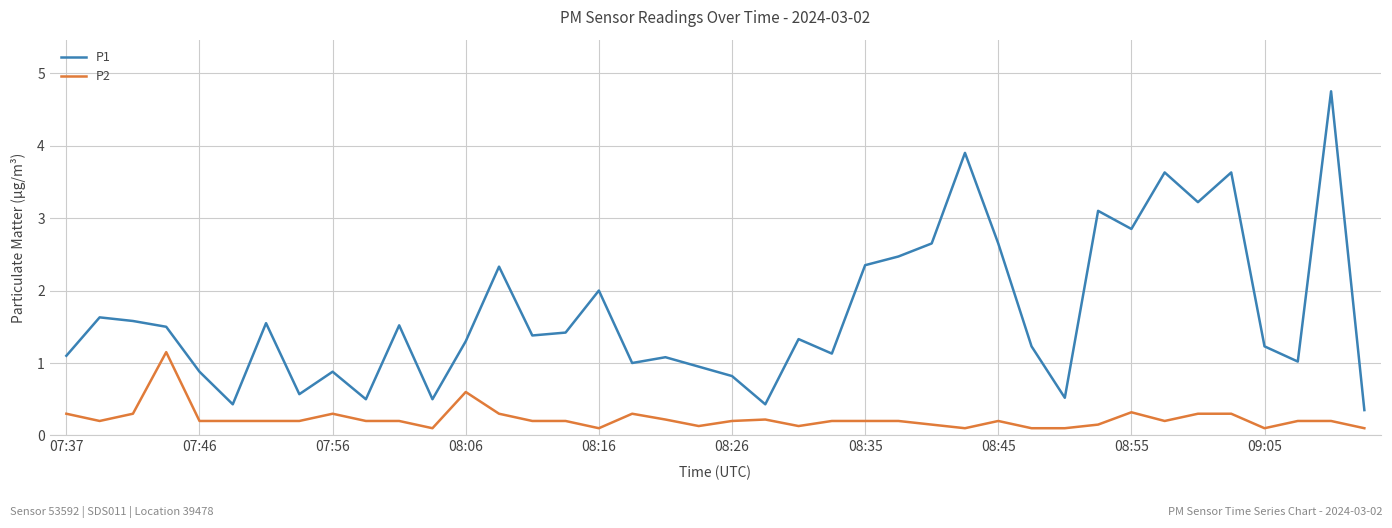

Which series has the widest spread of values?

P1